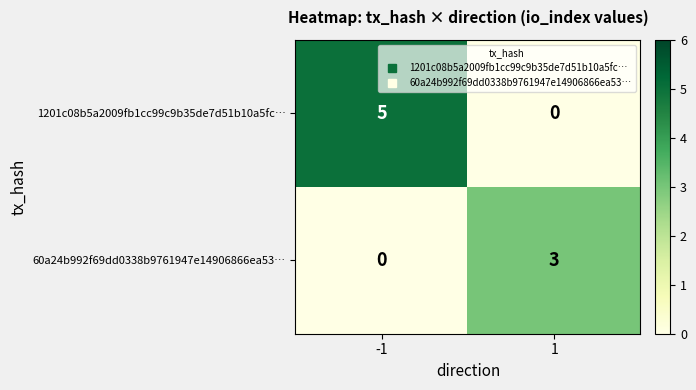

What is the sum of all 60a24b992f69dd0338b9761947e14906866ea53… values?

3